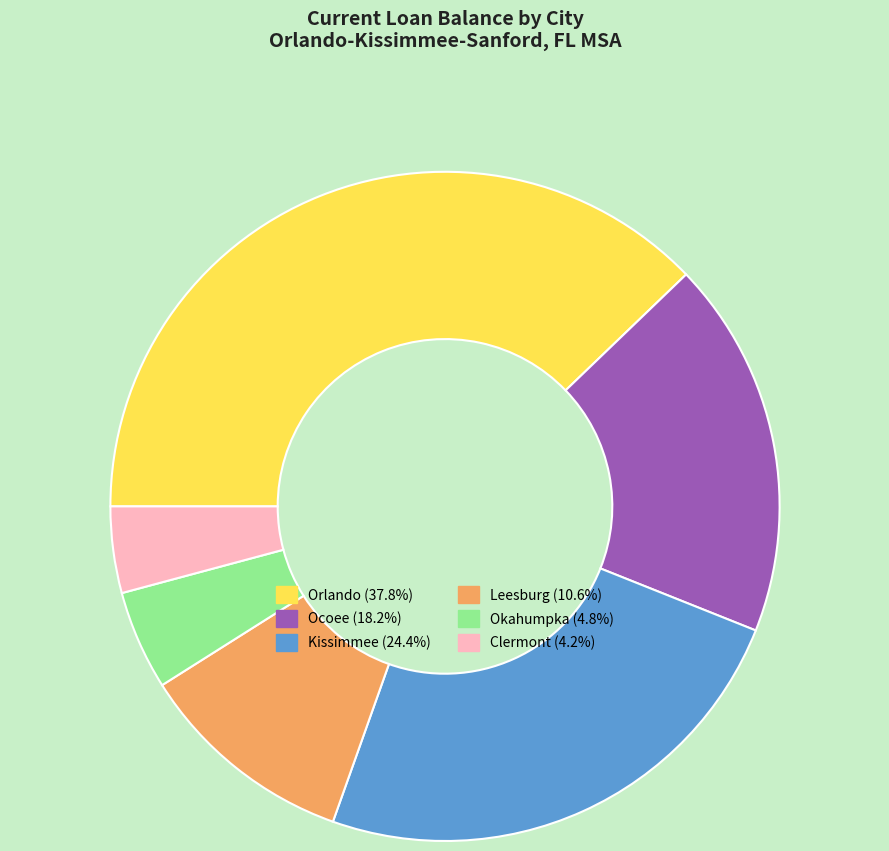

Does any single category account for the majority?

No